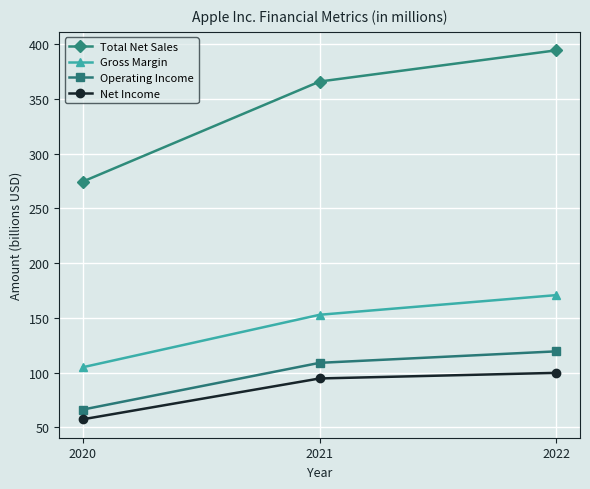

Is the value of Gross Margin at 2022 greater than the value of Total Net Sales at 2022?

No